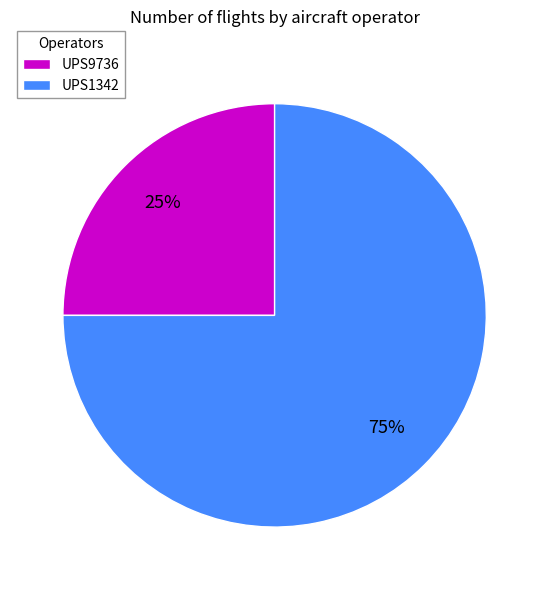

Which has a higher value, UPS1342 or UPS9736?

UPS1342